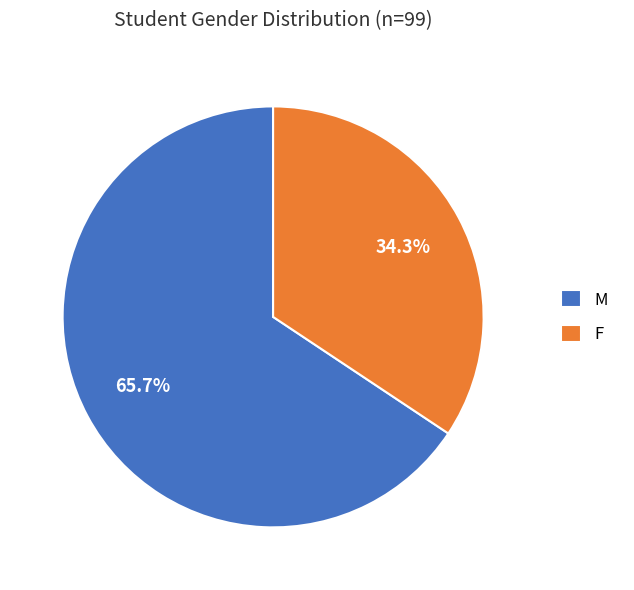

Which slice is the smallest?

F